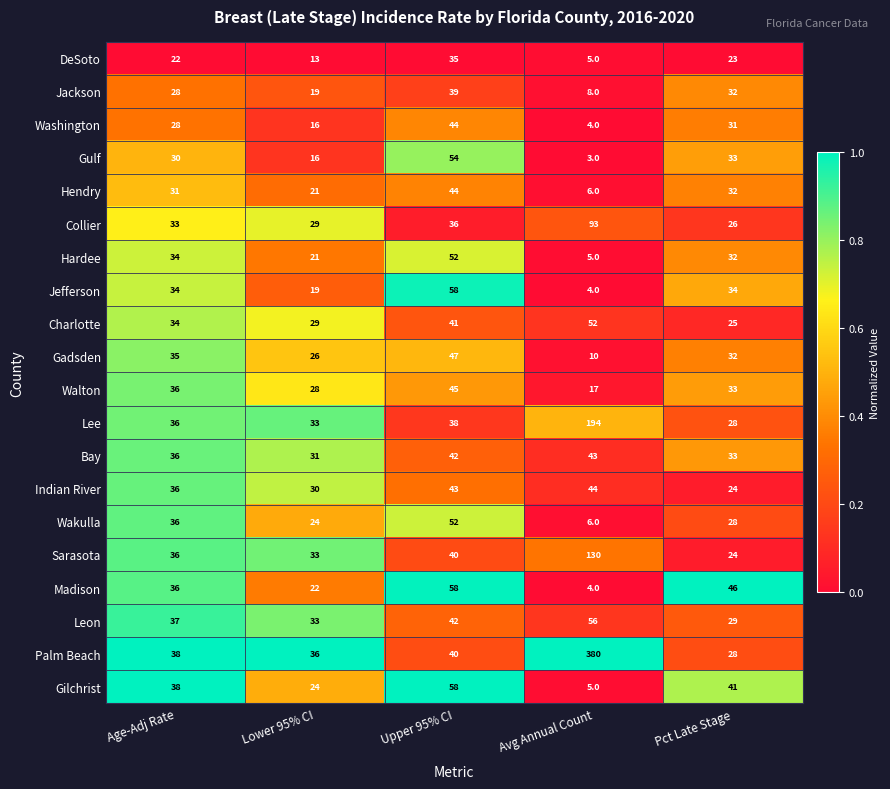

What is the total value across all series at Upper 95% CI?

908